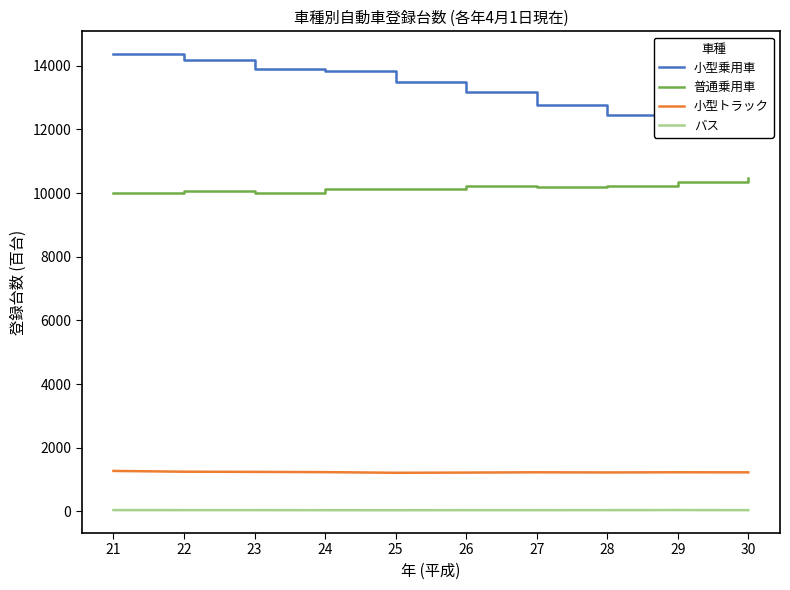

In 小型トラック, how many points are higher than both neighbors (excluding endpoints)?

2